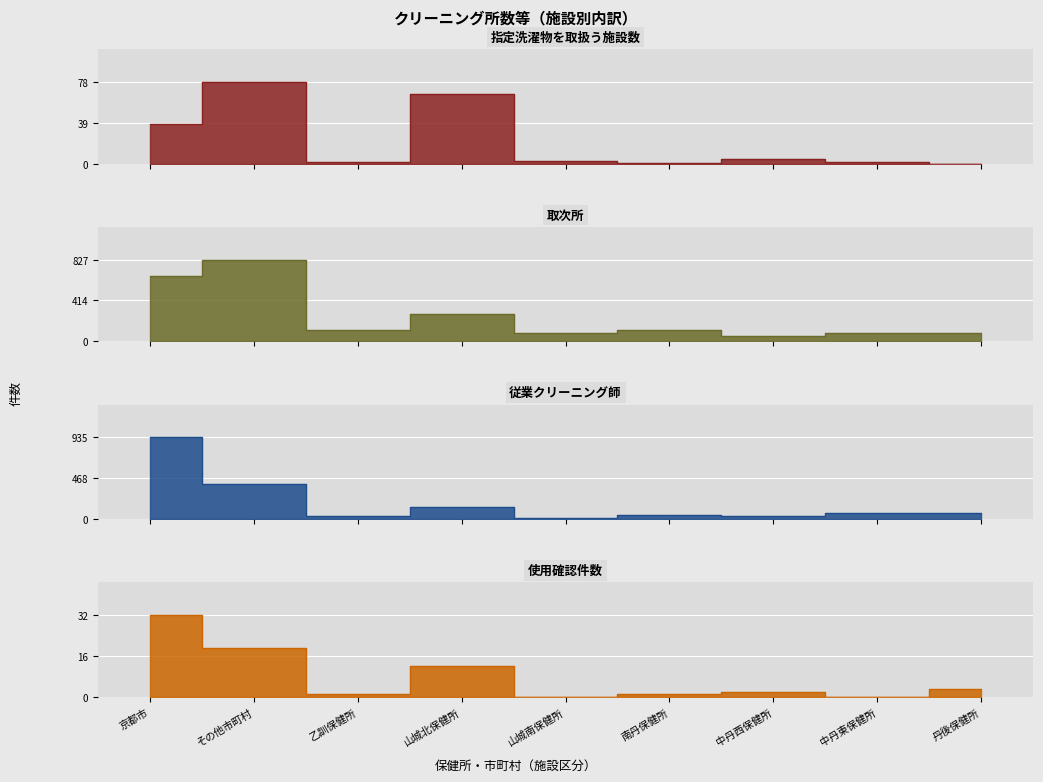

Which category has the lowest value in the 使用確認件数 series?

山城南保健所